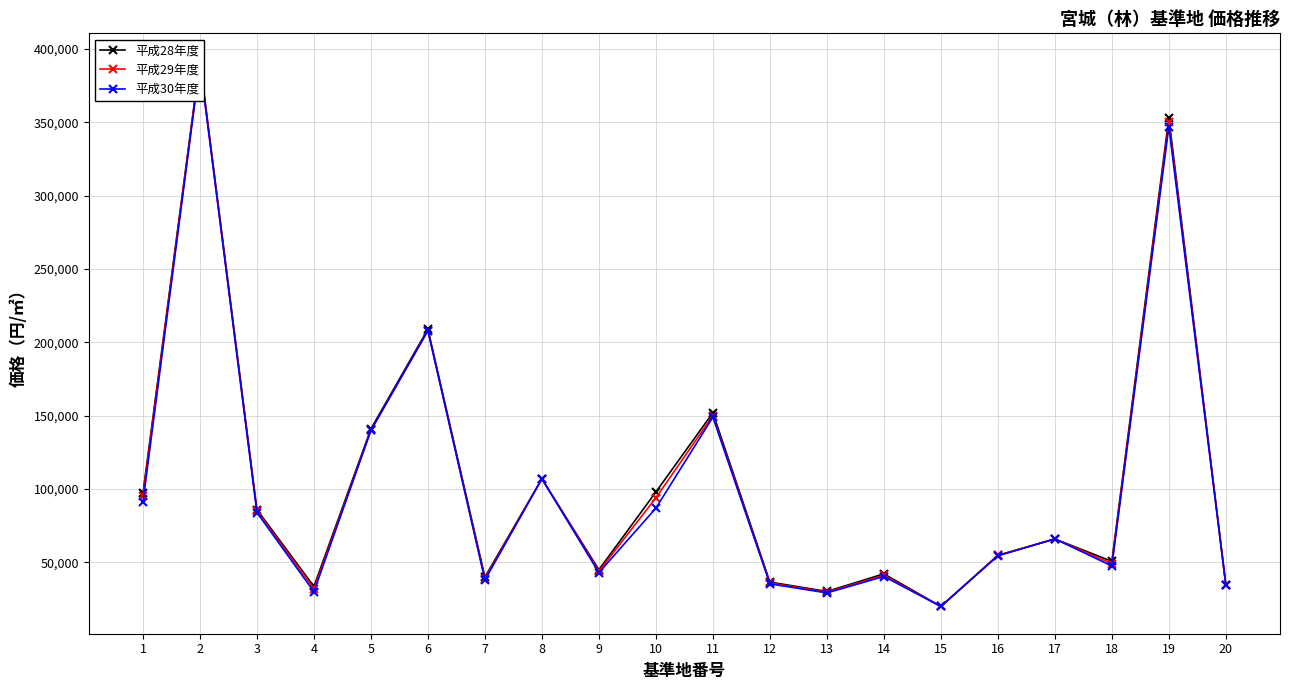

What is the sum of the 平成28年度 values at 18 and 7?

90700